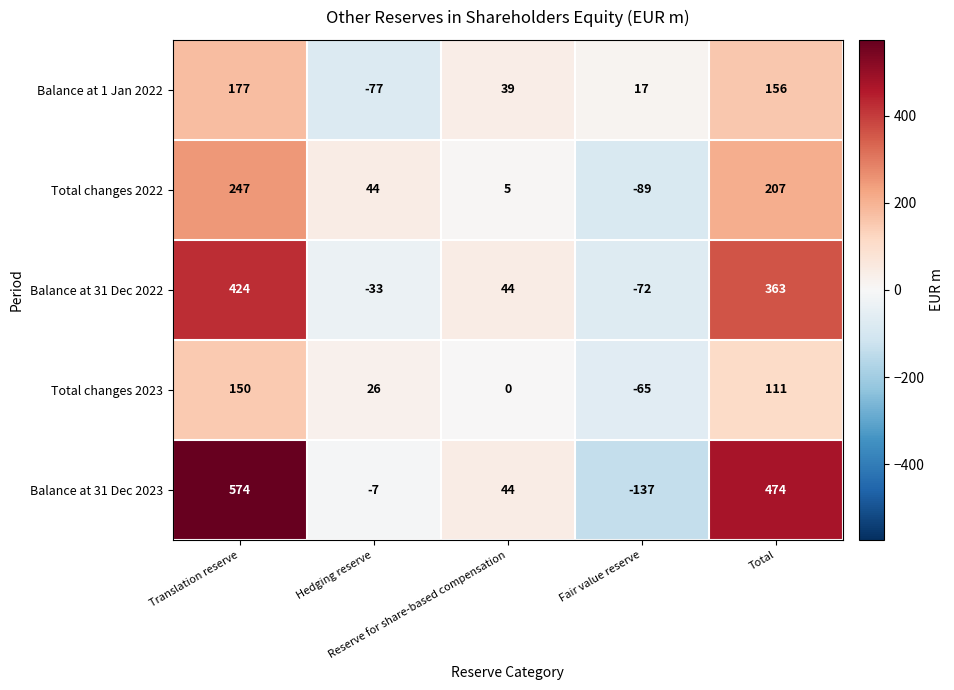

Count the number of data series in this chart.

5